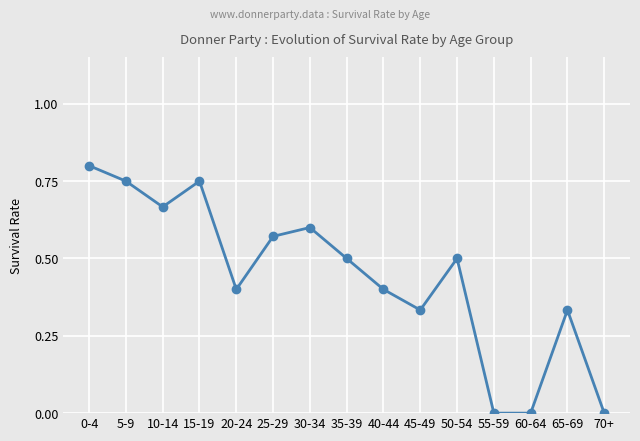

What is the sum of the values at 0-4 and 10-14?

1.5